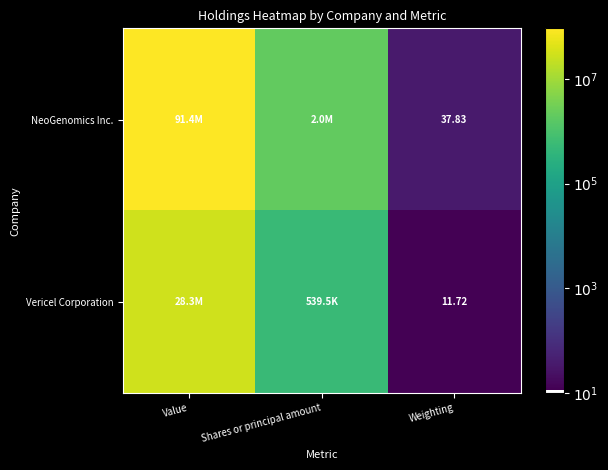

Is the value of Vericel Corporation at Weighting greater than the value of NeoGenomics Inc. at Weighting?

No